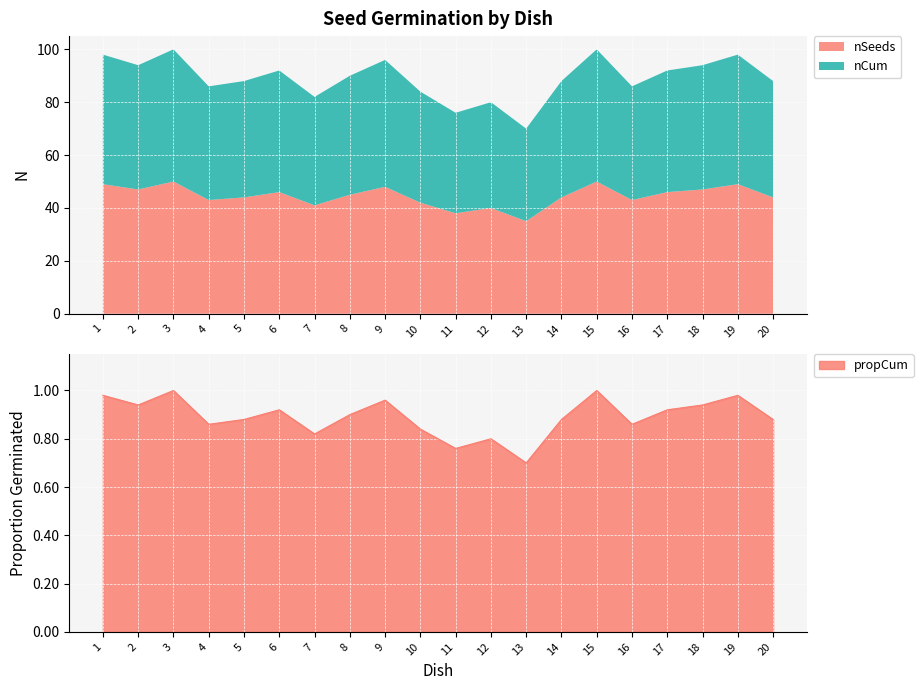

Reading left to right, transcribe all the data shown in this chart.

1.0	0.9	1.0	0.9	0.9	0.9	0.8	0.9	1.0	0.8	0.8	0.8	0.7	0.9	1.0	0.9	0.9	0.9	1.0	0.9